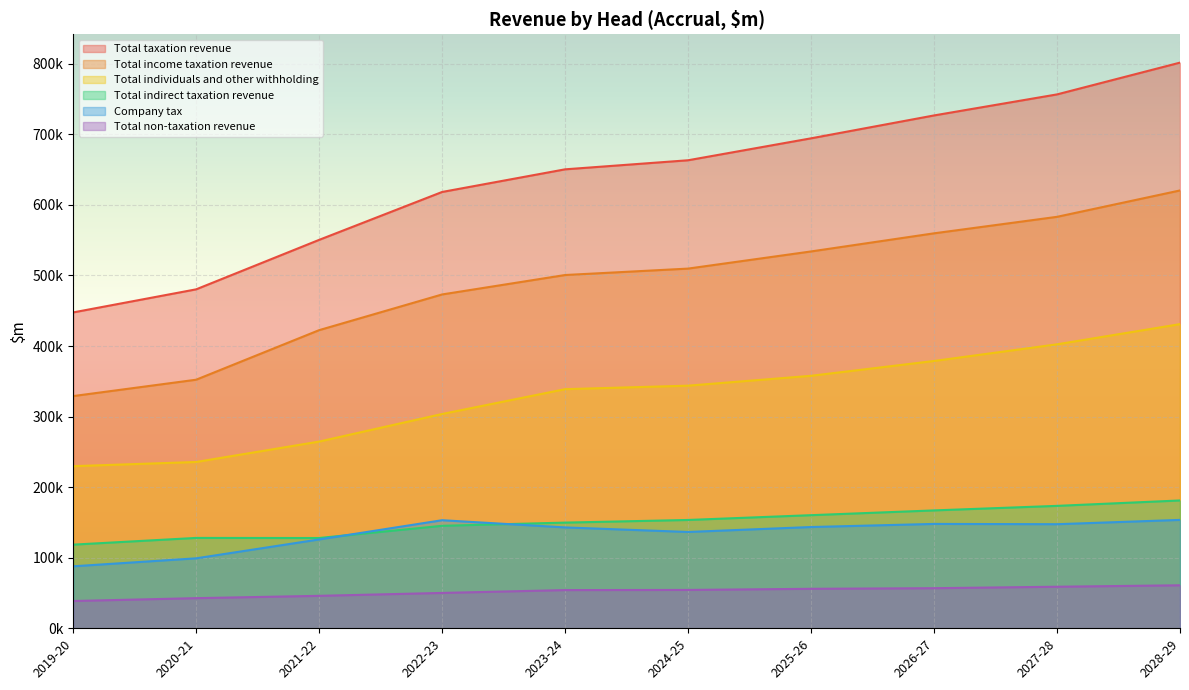

Reading right to left, list all the values displayed in this chart.

Total taxation revenue: 801580.0	756538.0	726735.0	694304.0	663208.0	650364.6	618288.0	550412.0	480312.0	447605.0
Total income taxation revenue: 620440.0	583060.0	559690.0	534010.0	509700.0	500598.3	473065.0	422476.0	352246.0	329058.0
Total indirect taxation revenue: 181140.0	173478.0	167045.0	160294.0	153508.0	149766.3	145223.0	127936.0	128066.0	118547.0
Total non-taxation revenue: 60926.0	58891.0	56824.0	55958.0	54360.0	54138.7	50101.0	45989.0	42700.0	38673.0
Total individuals and other withholding: 431000.0	402400.0	378800.0	357800.0	343800.0	338852.8	303679.0	264576.0	235664.0	229731.0
Company tax: 153600.0	147500.0	147900.0	143500.0	136500.0	142944.8	153158.0	125914.0	99148.0	87846.0